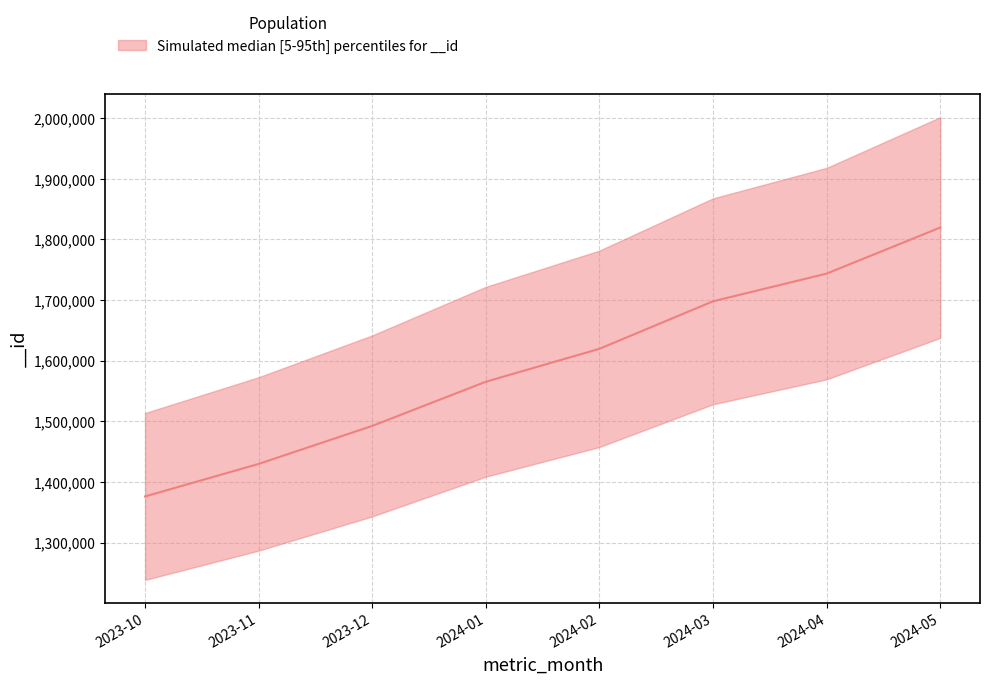

How many lines are shown in the chart?

3